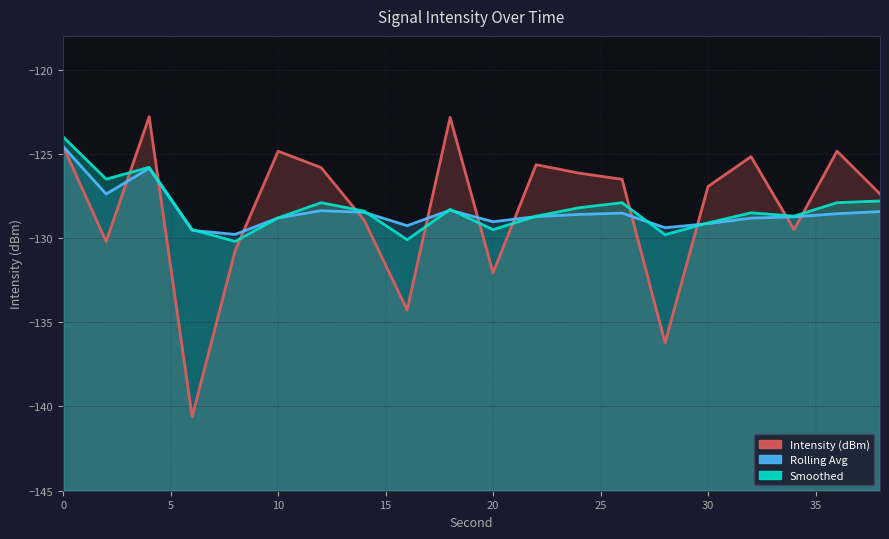

What are all the series names shown in the legend?

Intensity (dBm), Rolling Avg, Smoothed